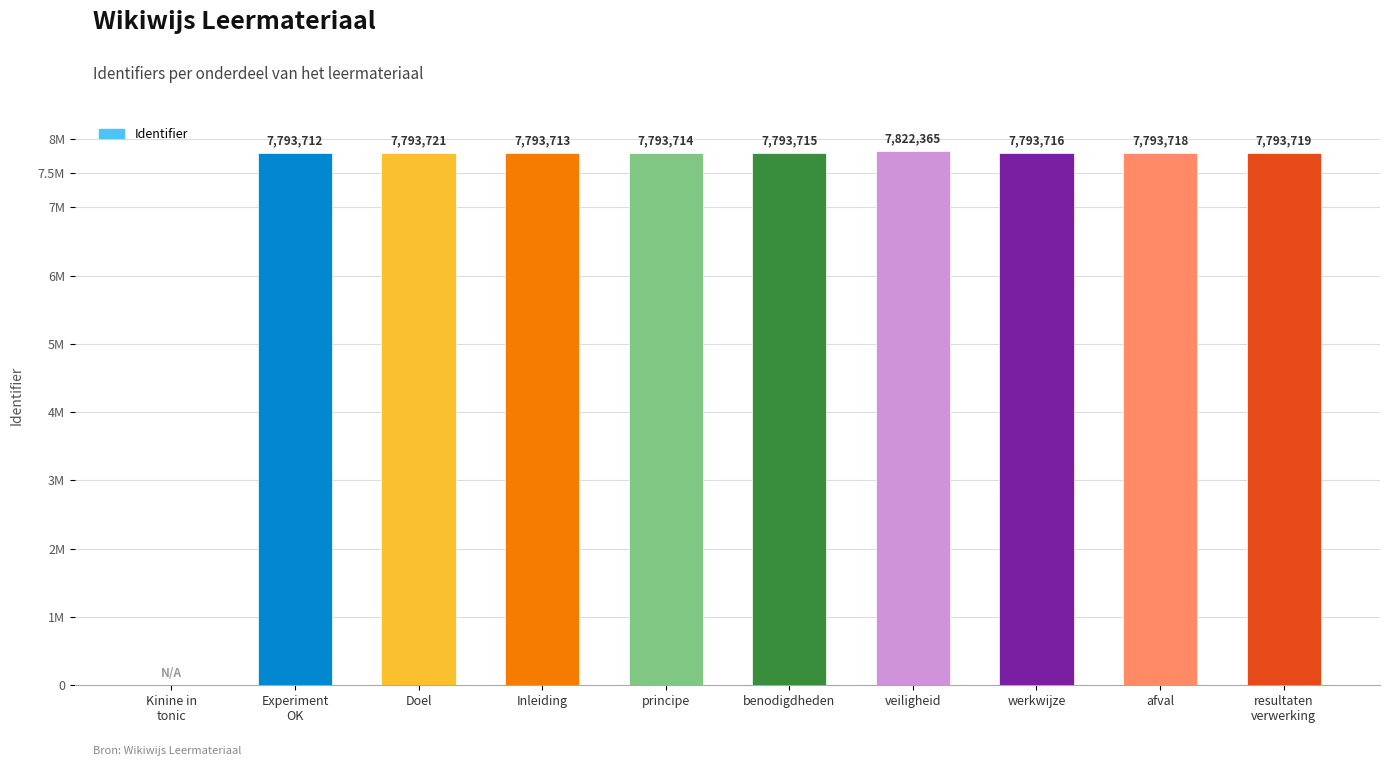

What is the sum of the values at resultaten
verwerking and Inleiding?

15587432